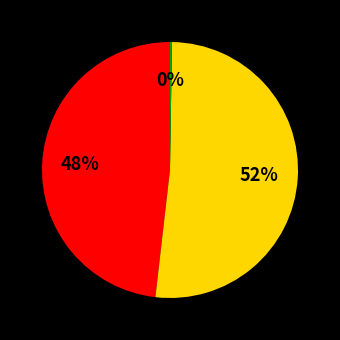

Is there a majority slice in this chart?

Yes